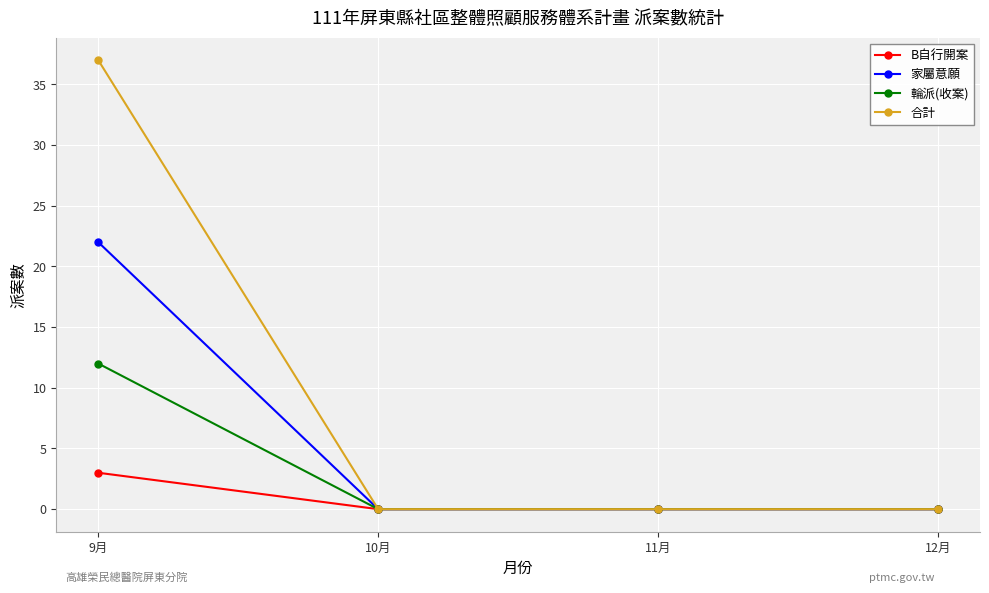

How many lines are shown in the chart?

4